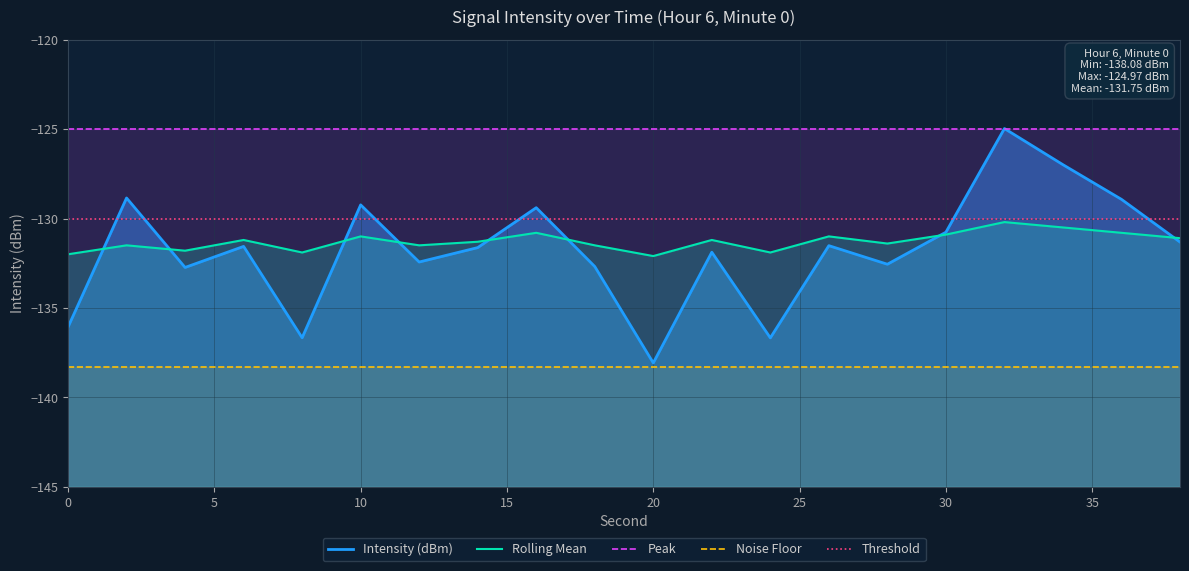

How many categories are shown in the chart?

20